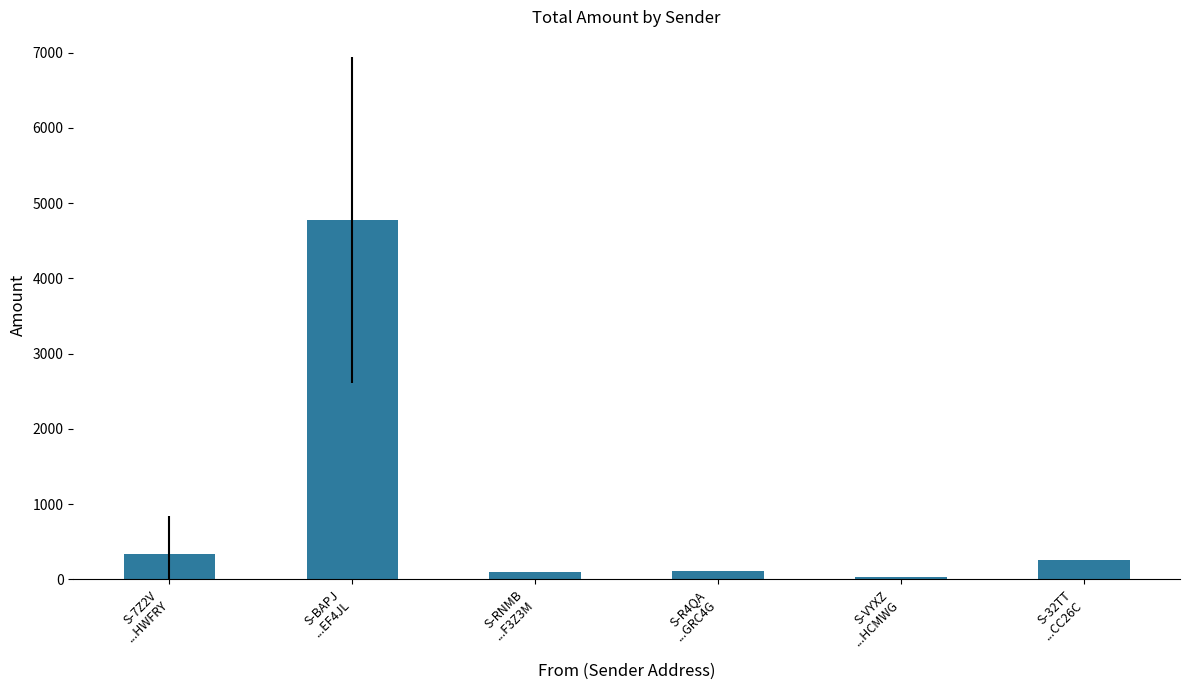

Count the number of categories in the chart.

6